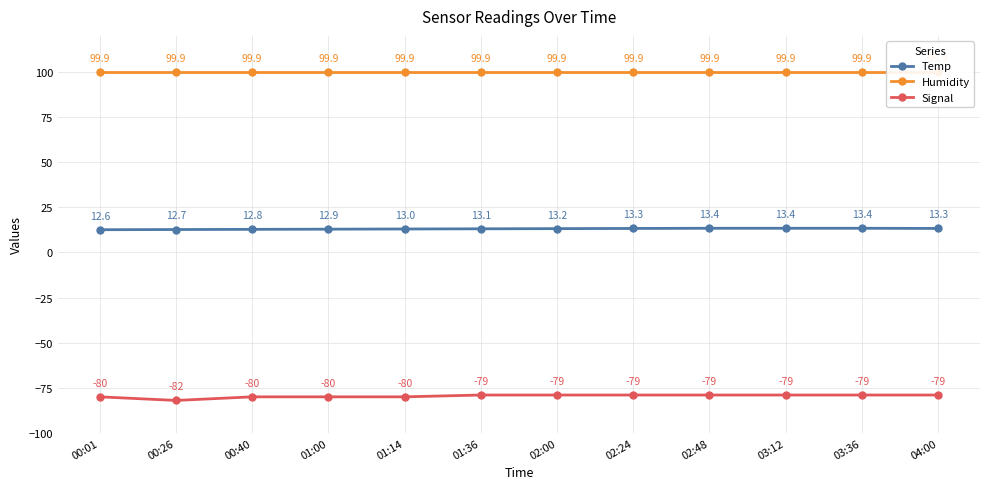

List the series in order of their overall mean, highest first.

Humidity, Temp, Signal